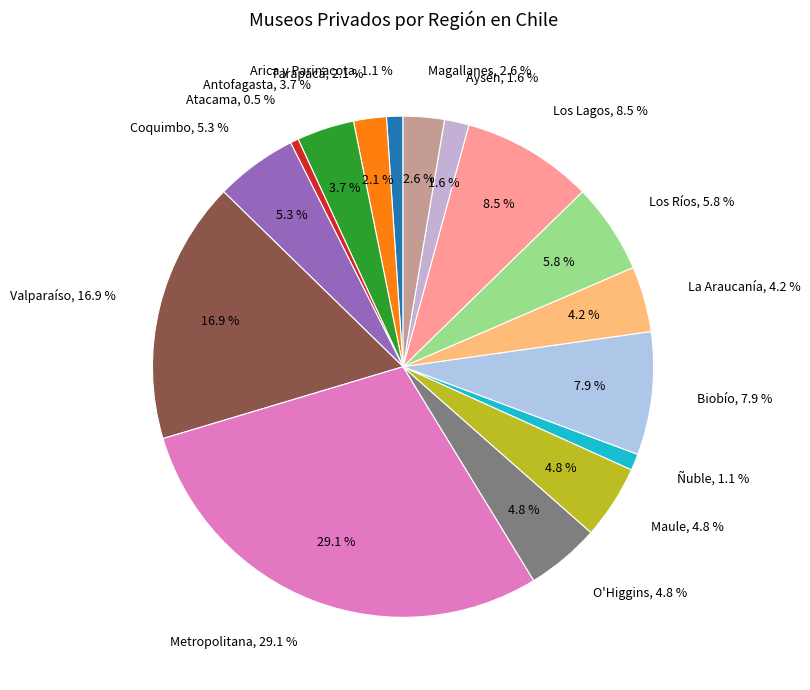

Rank the categories by value from lowest to highest.

Atacama, Arica y Parinacota, Ñuble, Aysén, Tarapacá, Magallanes, Antofagasta, La Araucanía, O'Higgins, Maule, Coquimbo, Los Ríos, Biobío, Los Lagos, Valparaíso, Metropolitana